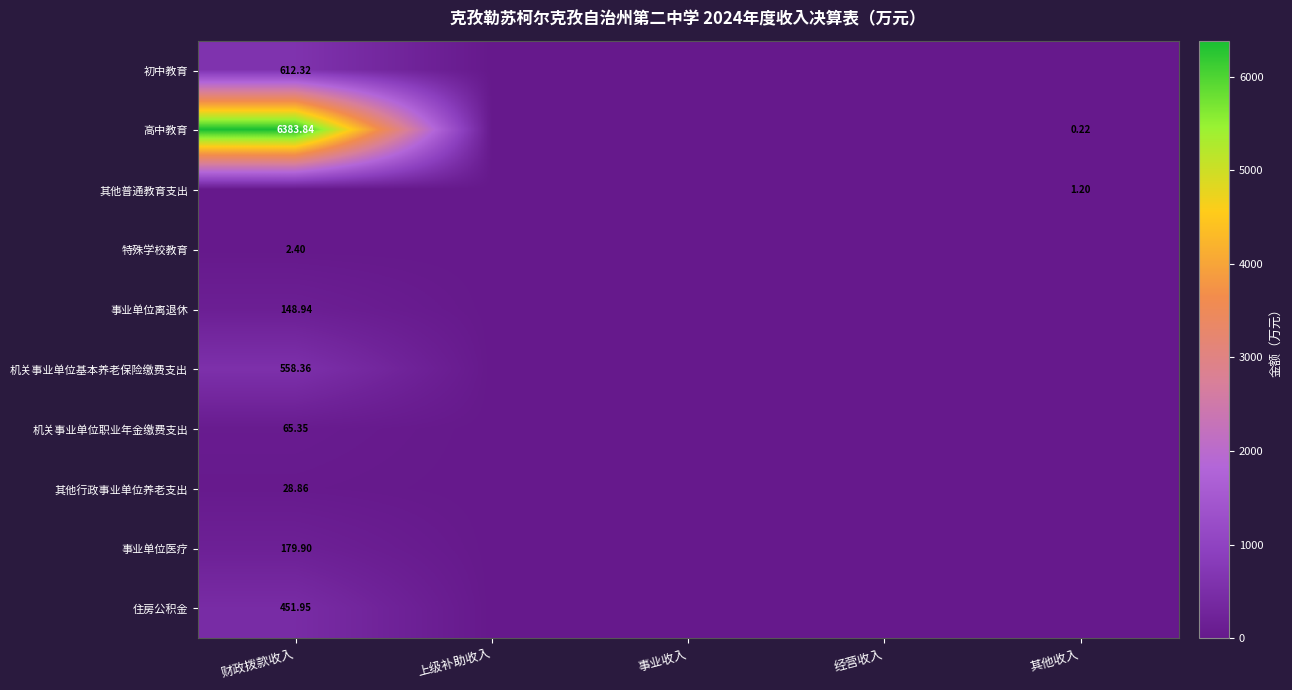

Which category has the lowest value across all series?

上级补助收入